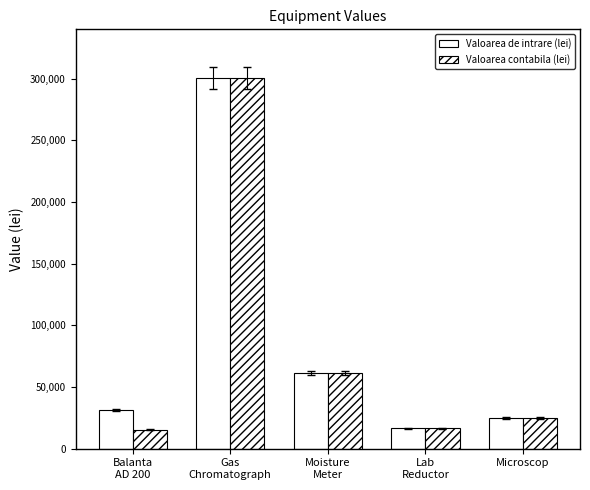

Reading right to left, extract all data points from this chart.

Valoarea de intrare (lei): Microscop=24600.0	Lab
Reductor=16637.1	Moisture
Meter=61193.8	Gas
Chromatograph=300684.5	Balanta
AD 200=31440.0
Valoarea contabila (lei): Microscop=24600.0	Lab
Reductor=16637.1	Moisture
Meter=61193.8	Gas
Chromatograph=300684.5	Balanta
AD 200=15200.0